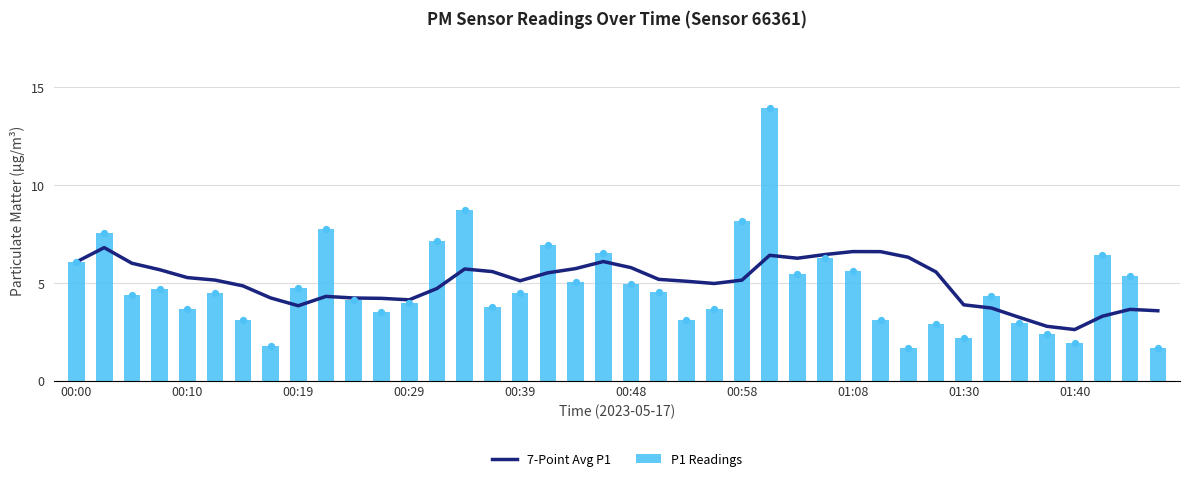

At which category is the sum across all series the highest?

25